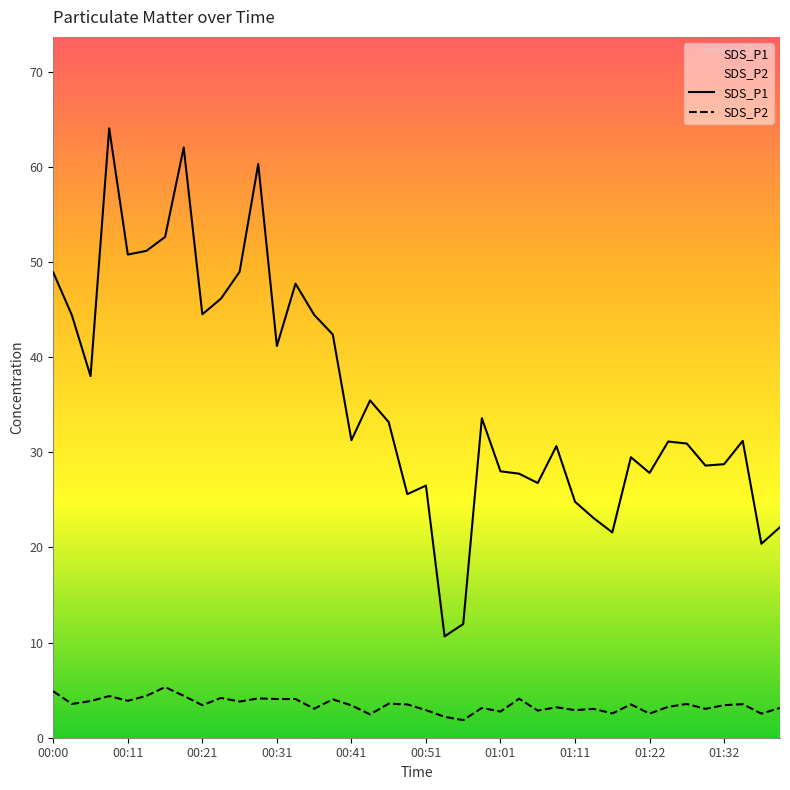

At which label does SDS_P2 reach its peak?

00:16